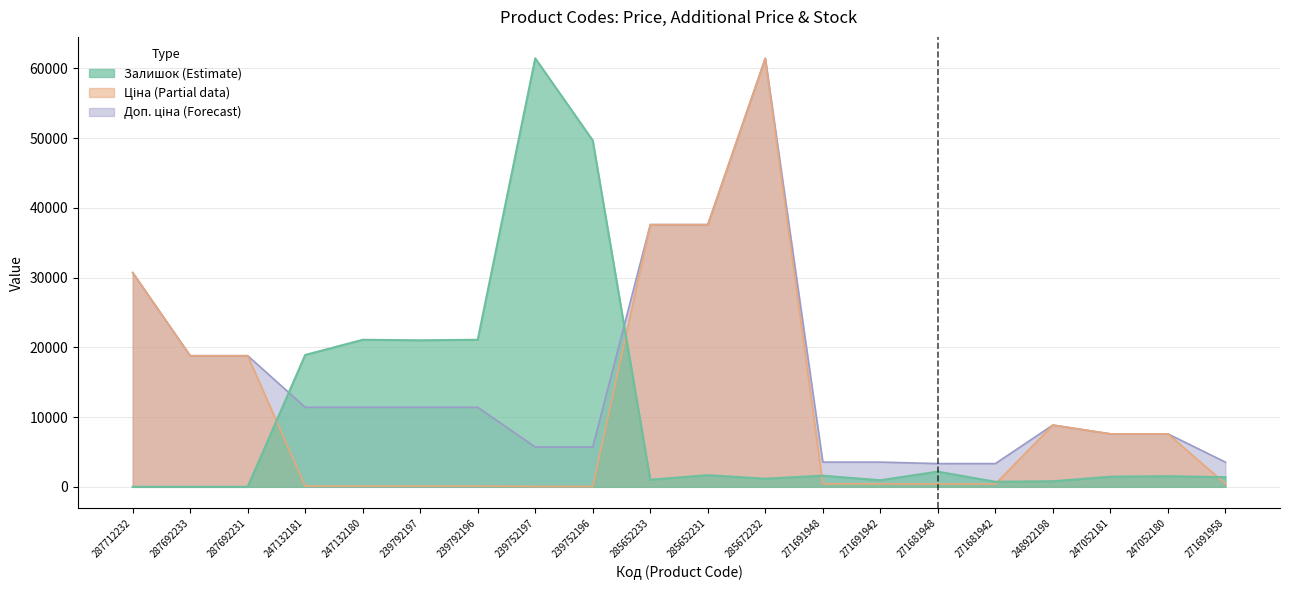

What is the difference between the maximum and minimum values in the Доп. ціна series?

58101.8